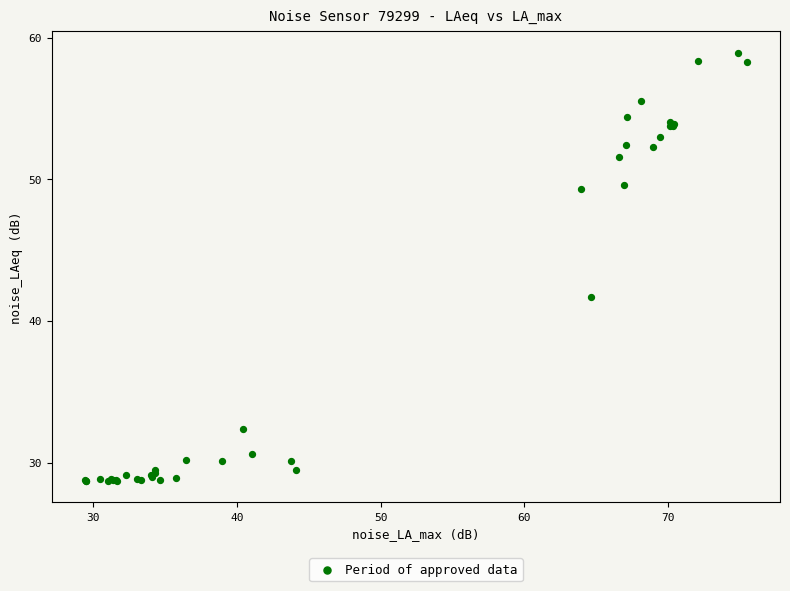

What Y value in the scatter plot is closest to 43?

41.7